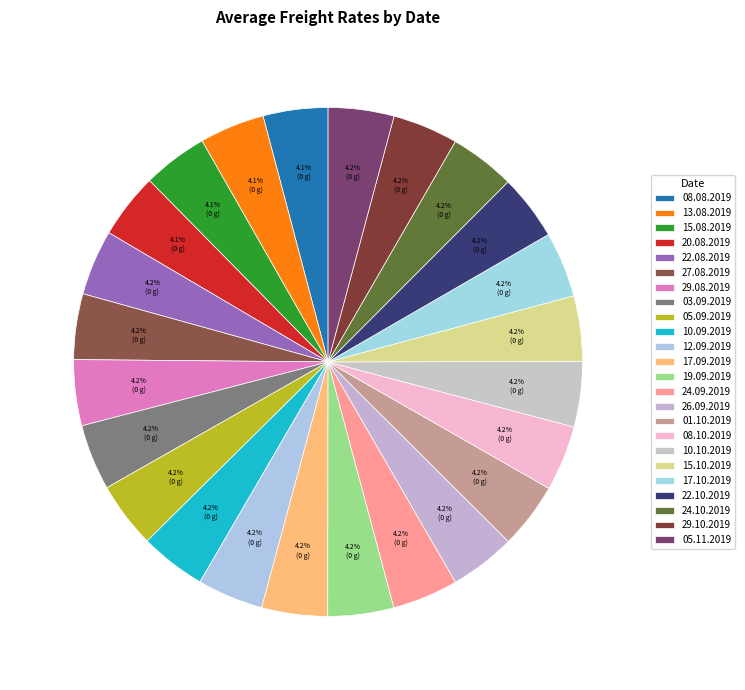

Is 08.08.2019 the majority of the pie?

No